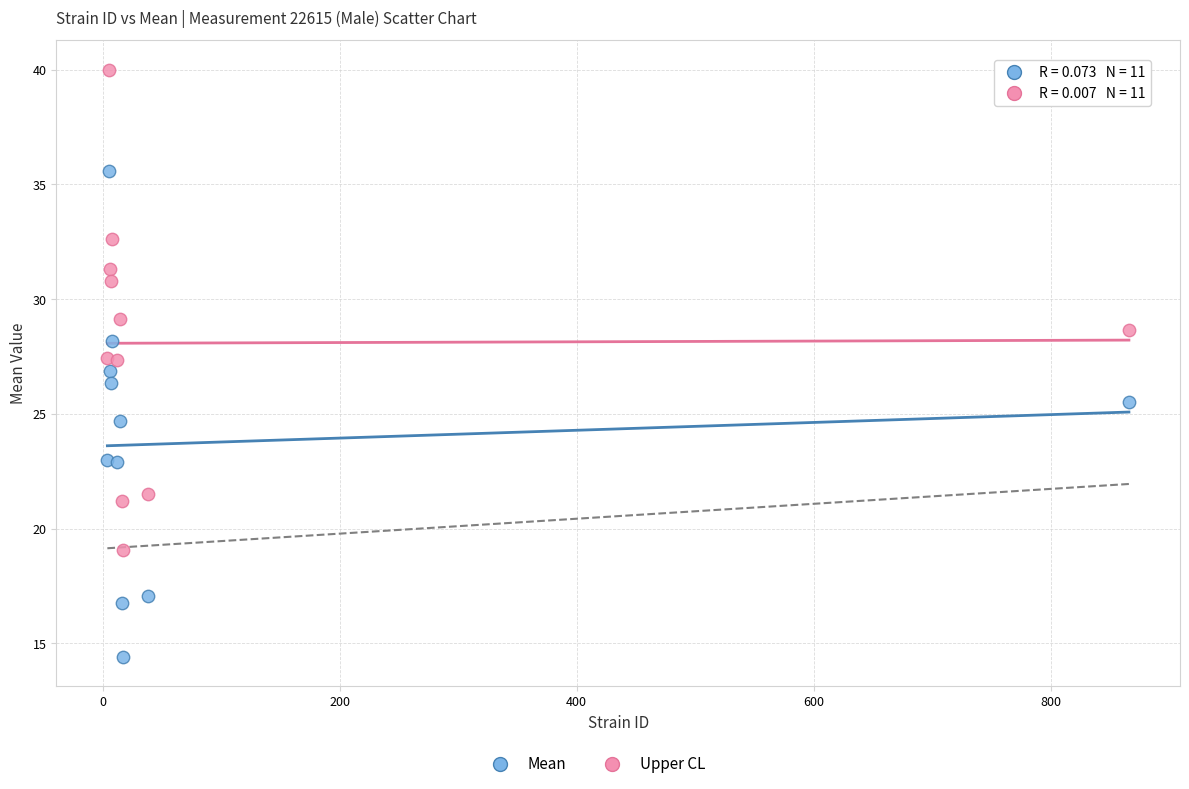

In the Mean series, what Y value is closest to 24?

24.7